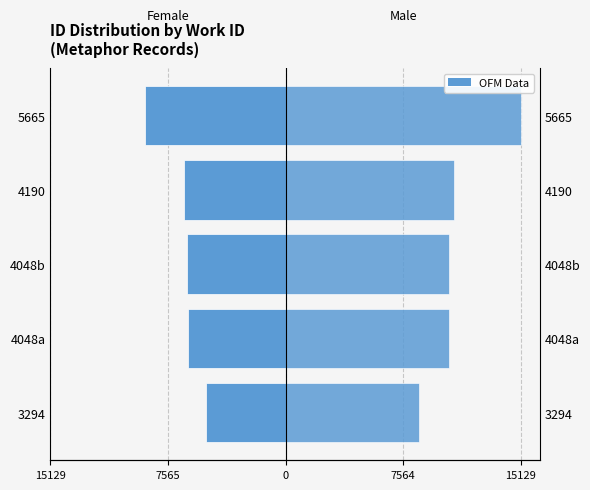

Rank the series by their average value, from highest to lowest.

Male, Female